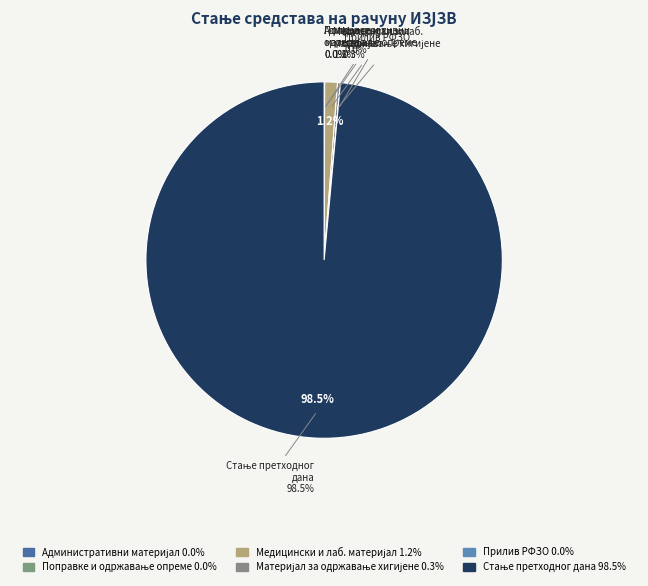

Which slice is the largest?

СТАЊЕ ПРЕДХОДНОГ ДАНА